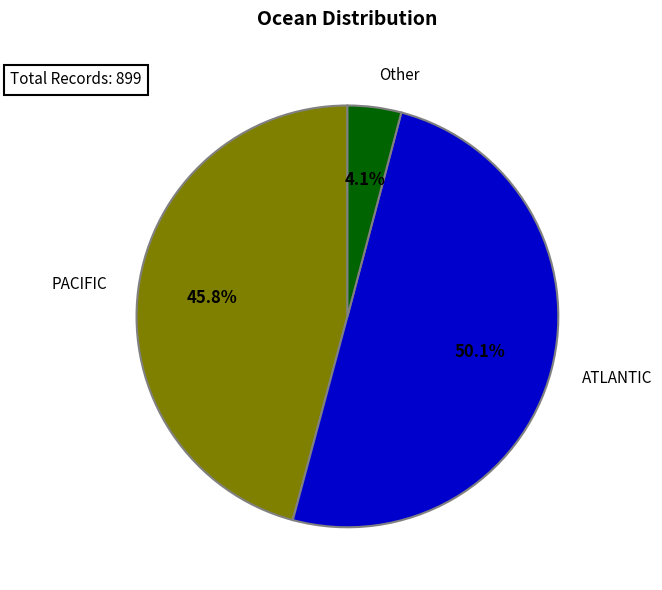

Rank the categories by value from lowest to highest.

Other, PACIFIC, ATLANTIC